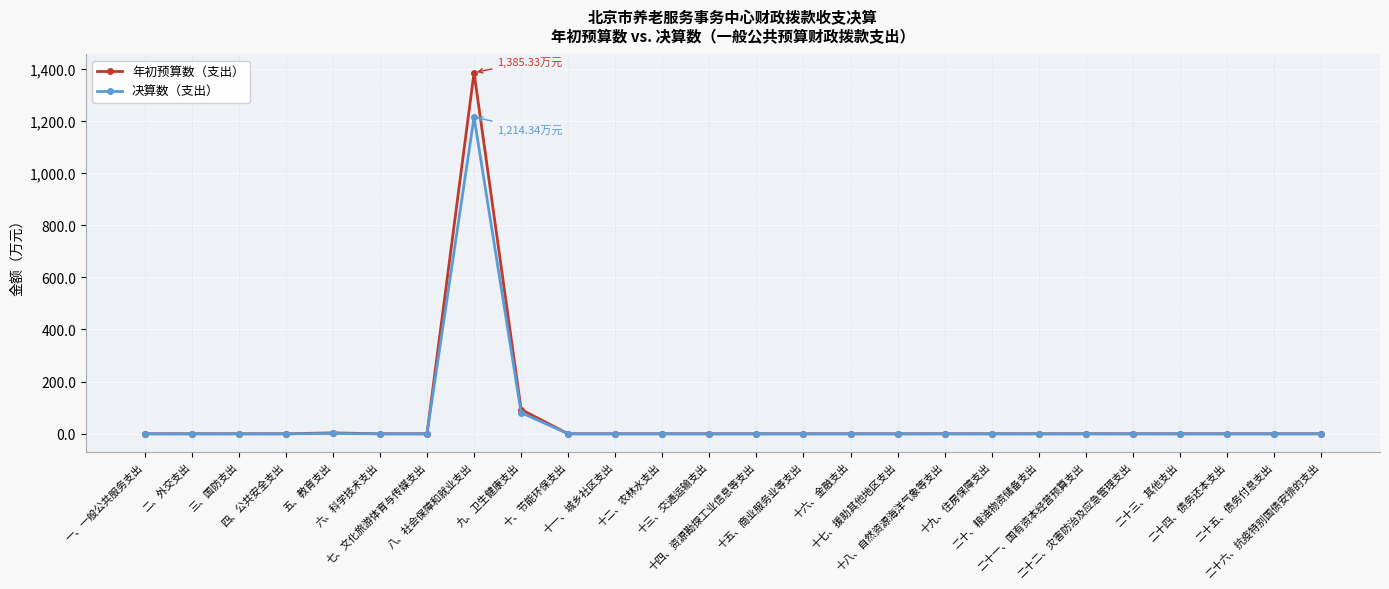

Which series has the widest spread of values?

年初预算数（支出）